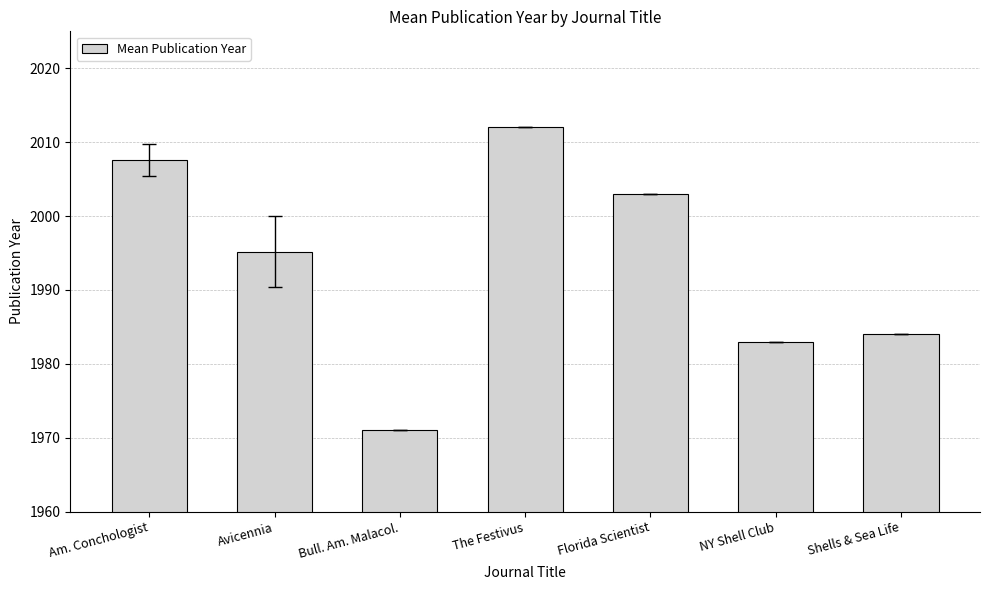

Reading right to left, what are all the values shown in this chart?

1984.0	1983.0	2003.0	2012.0	1971.0	1995.2	2007.6